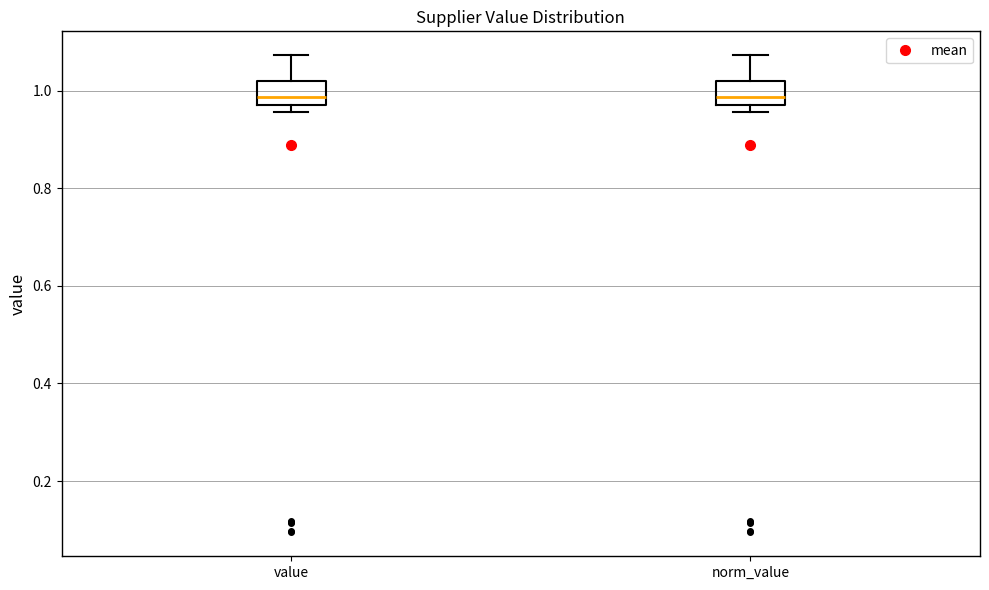

Where does the upper whisker of the box for value end on the y-axis? The values are not printed on the chart, so give them approximately, as read against the axis.

1.08